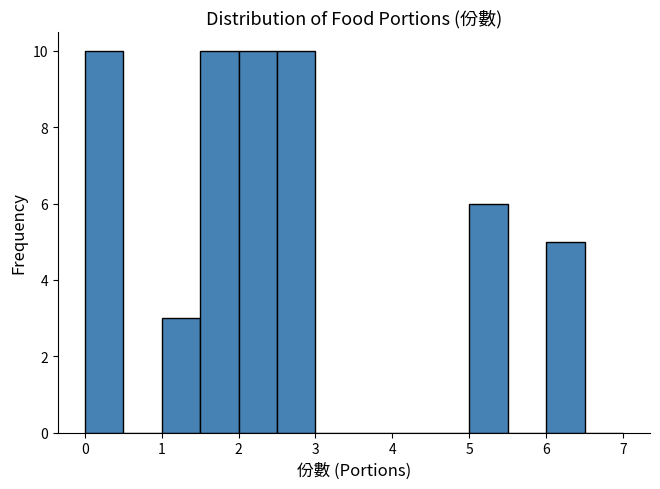

Reading left to right, transcribe this chart: for each bar, give the range it covers on the x-axis and its height. The values are not printed on the chart, so give them approximately, as read against the axis.

0.0 to 0.5: 10
0.5 to 1.0: 0
1.0 to 1.5: 3
1.5 to 2.0: 10
2.0 to 2.5: 10
2.5 to 3.0: 10
3.0 to 3.5: 0
3.5 to 4.0: 0
4.0 to 4.5: 0
4.5 to 5.0: 0
5.0 to 5.5: 6
5.5 to 6.0: 0
6.0 to 6.5: 5
6.5 to 7.0: 0